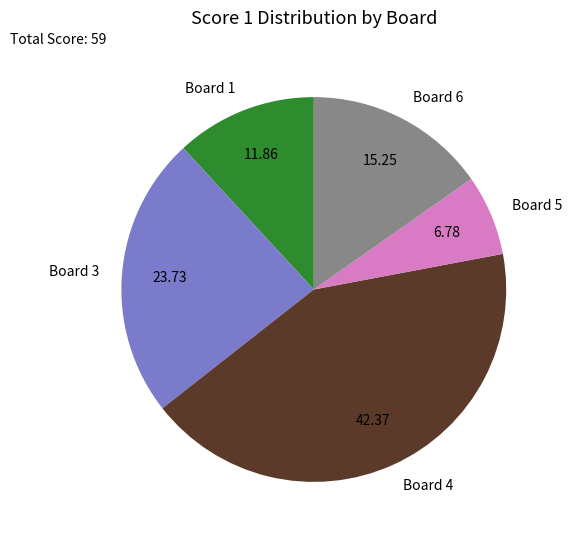

Rank the categories by value from highest to lowest.

Board 4, Board 3, Board 6, Board 1, Board 5